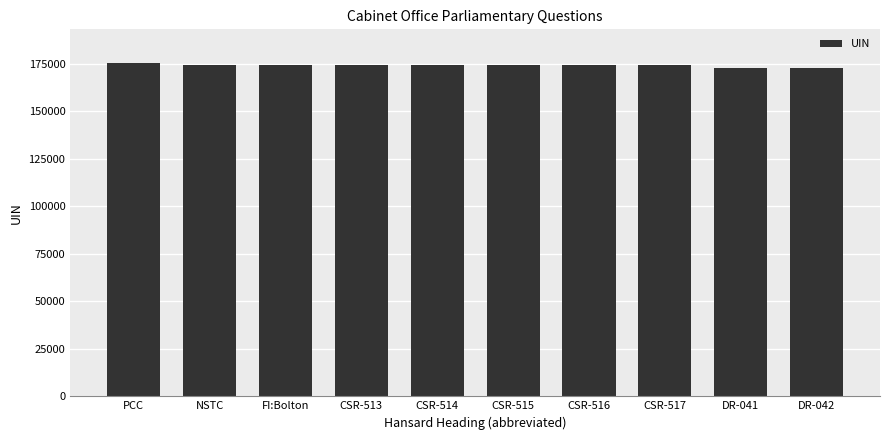

What is the label of the 4th bar from the left?

CSR-513